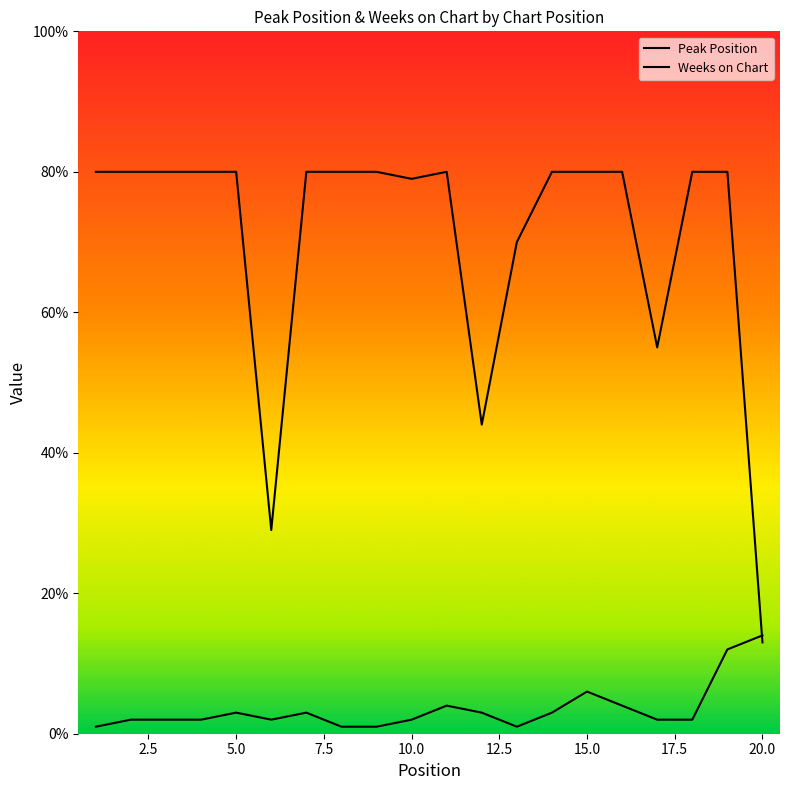

Rank the series by their maximum value, from lowest to highest.

Peak Position, Weeks on Chart